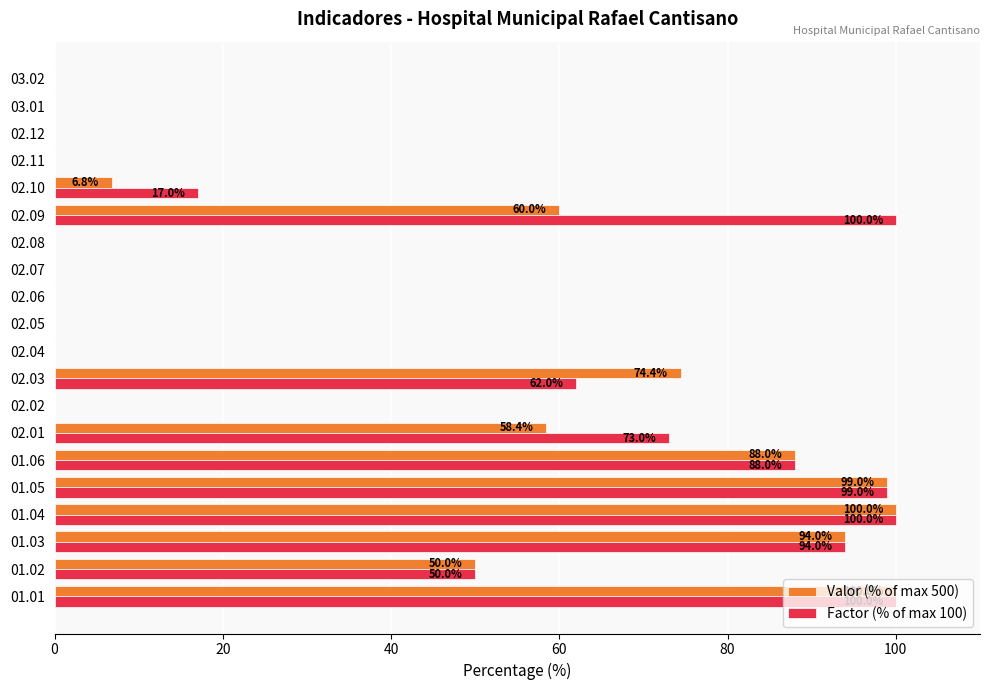

How many categories are shown in the chart?

20